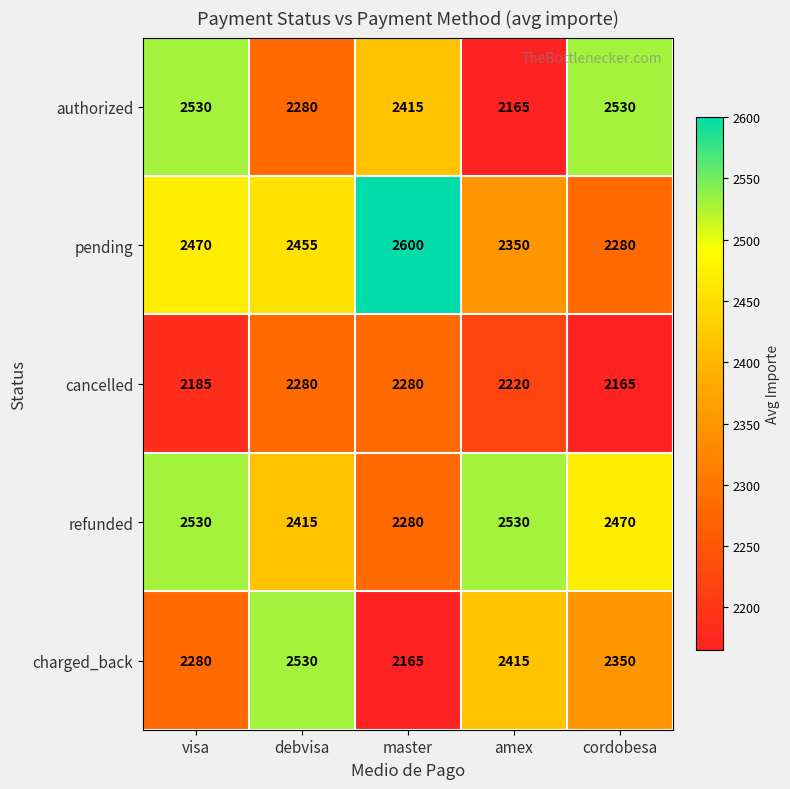

What is the total value across all series at amex?

11680